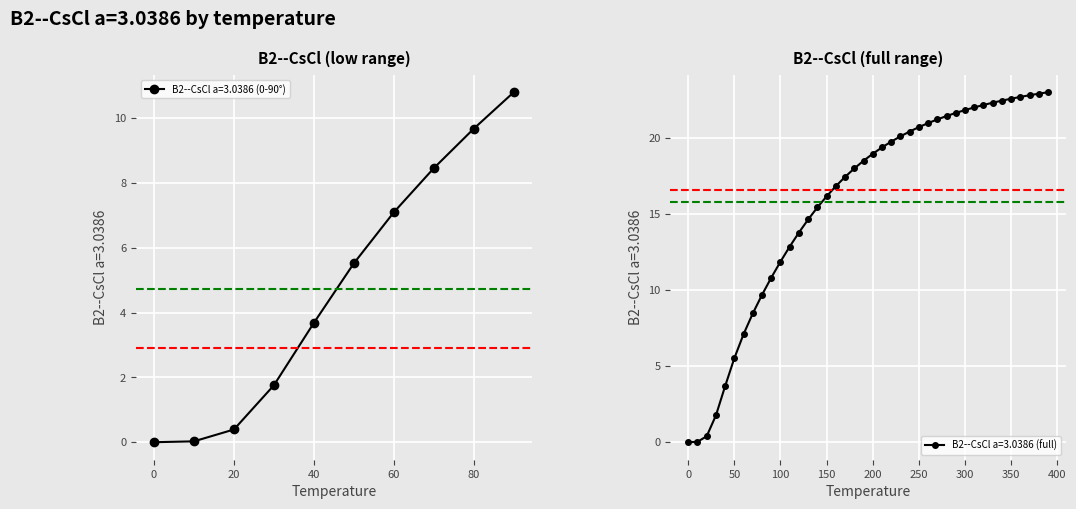

True or false: B2--CsCl a=3.0386 (0-90°) has more than 1 interior local peaks.

False